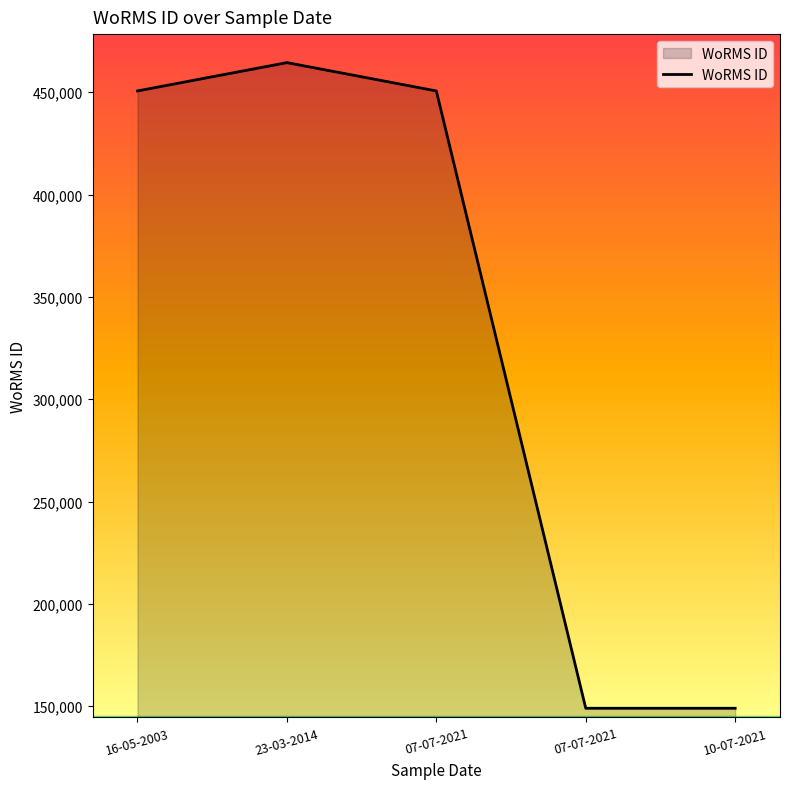

Which has a higher value, 23-03-2014 or 07-07-2021?

23-03-2014